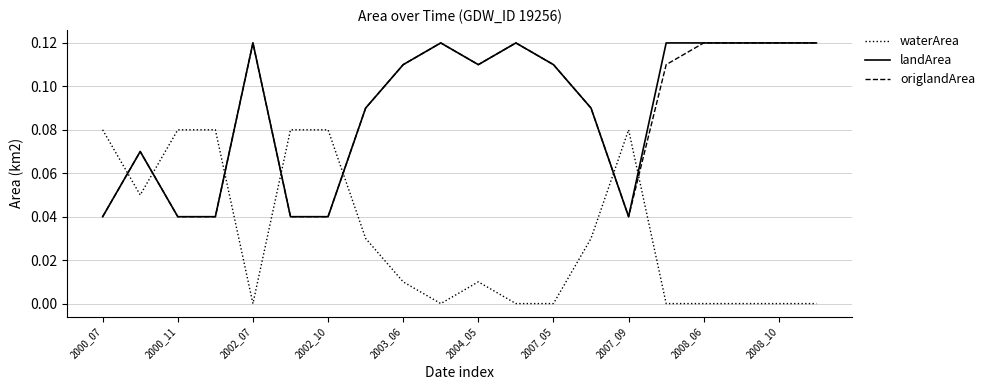

True or false: origlandArea has more than 2 interior local peaks.

True